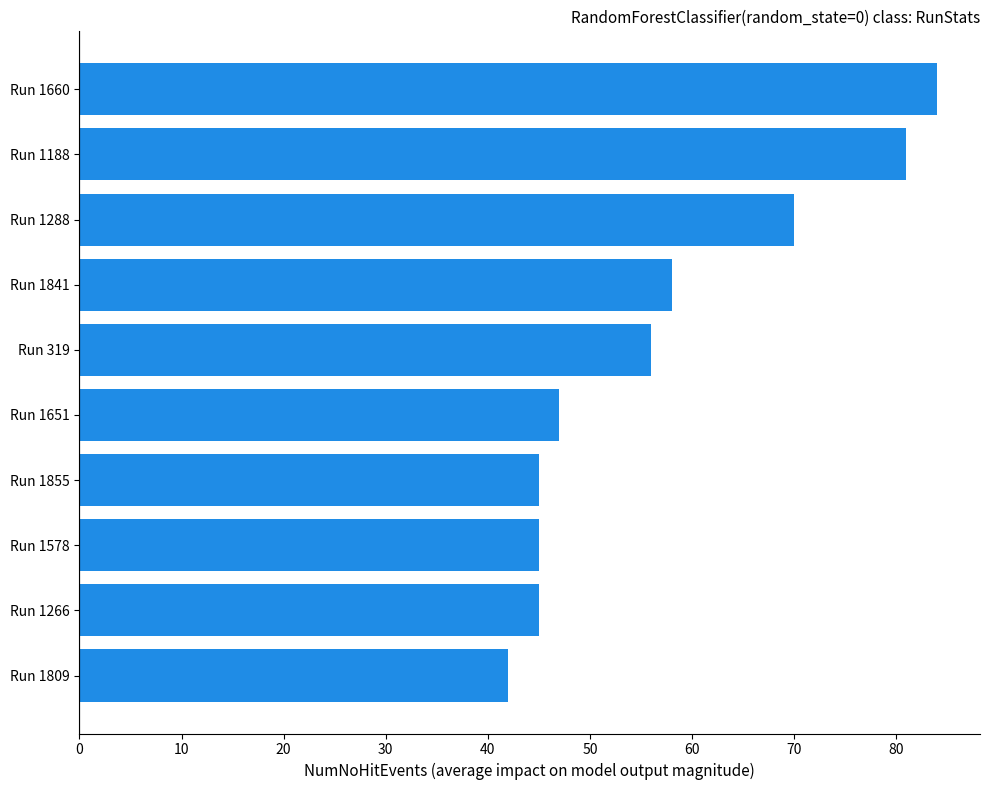

Reading bottom to top, list all the values displayed in this chart.

Run 1809=42	Run 1266=45	Run 1578=45	Run 1855=45	Run 1651=47	Run 319=56	Run 1841=58	Run 1288=70	Run 1188=81	Run 1660=84